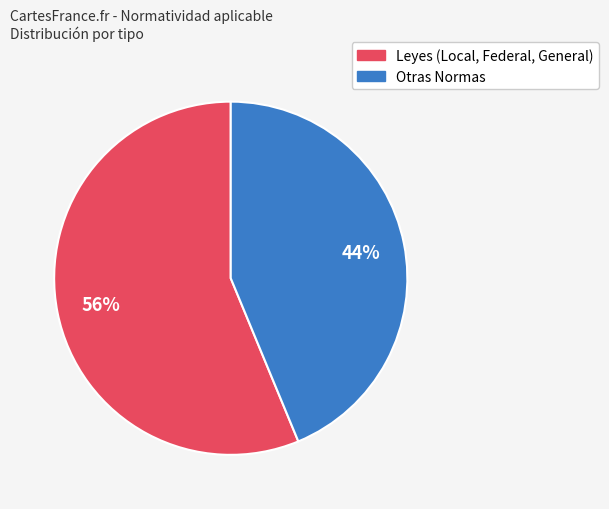

Count the number of slices in the pie.

2